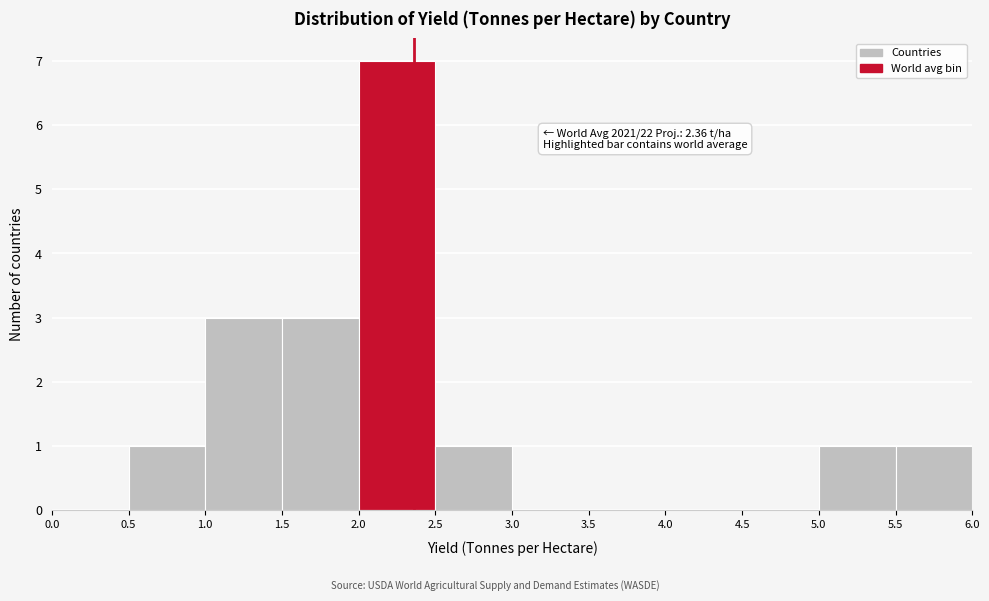

Over which range of the x-axis is the bar tallest?

2.0 to 2.5